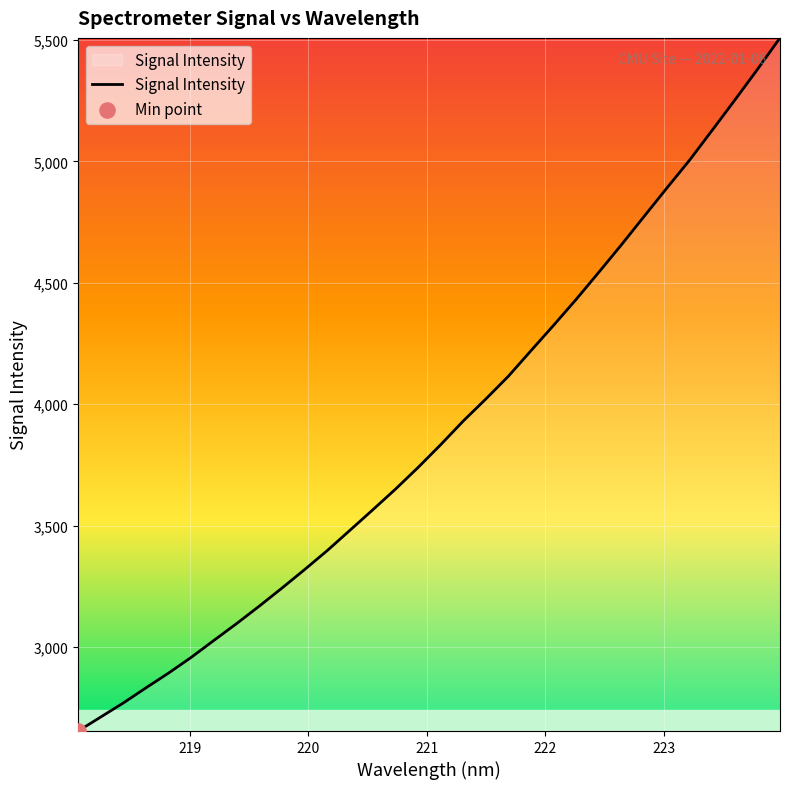

What is the maximum value shown in the chart?

5508.0